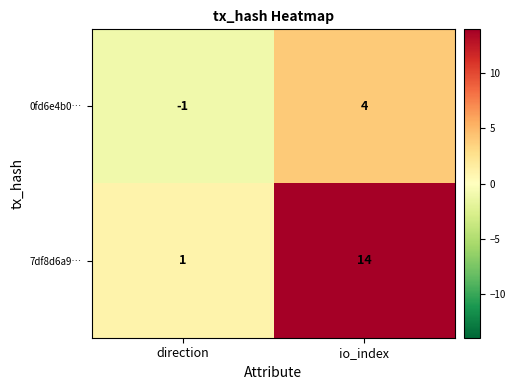

At which label is 0fd6e4b0… closest to 1?

direction